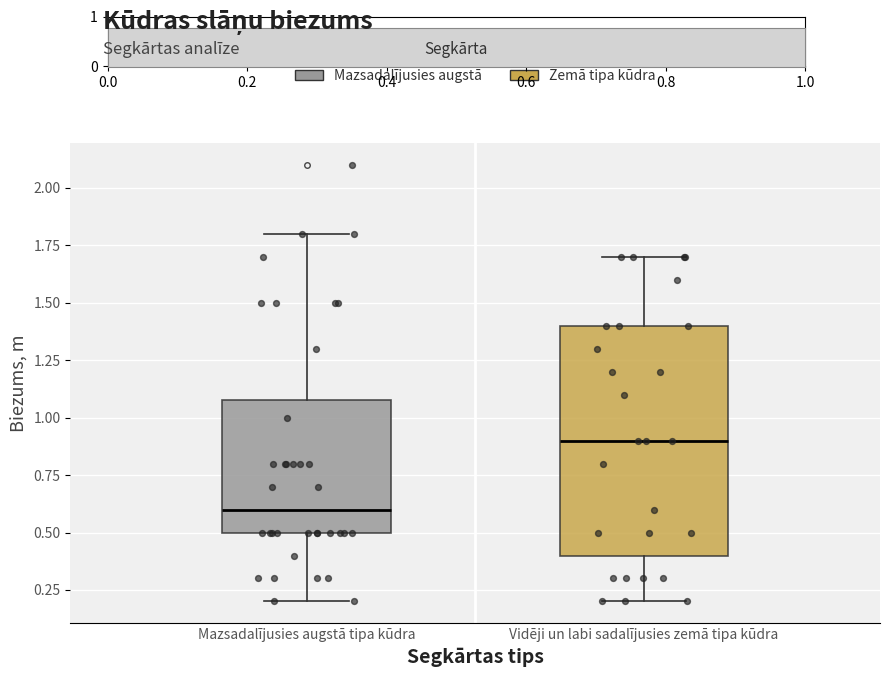

Which box's median line is the highest?

Vidēji un labi sadalījusies zemā tipa kūdra